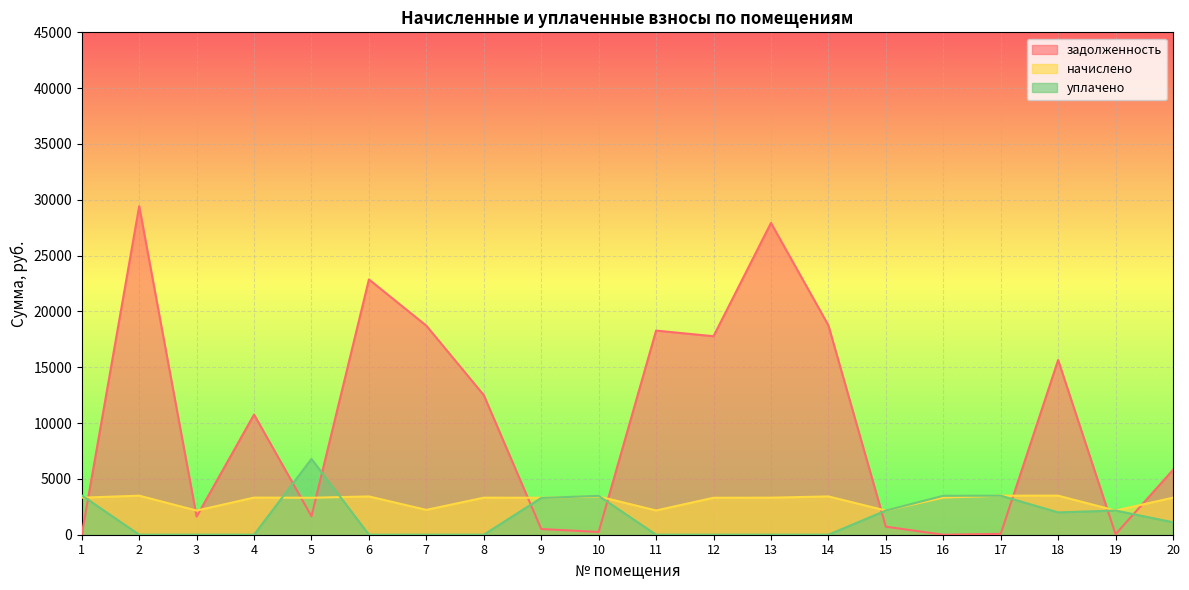

What are all the series names shown in the legend?

задолженность, начислено, уплачено